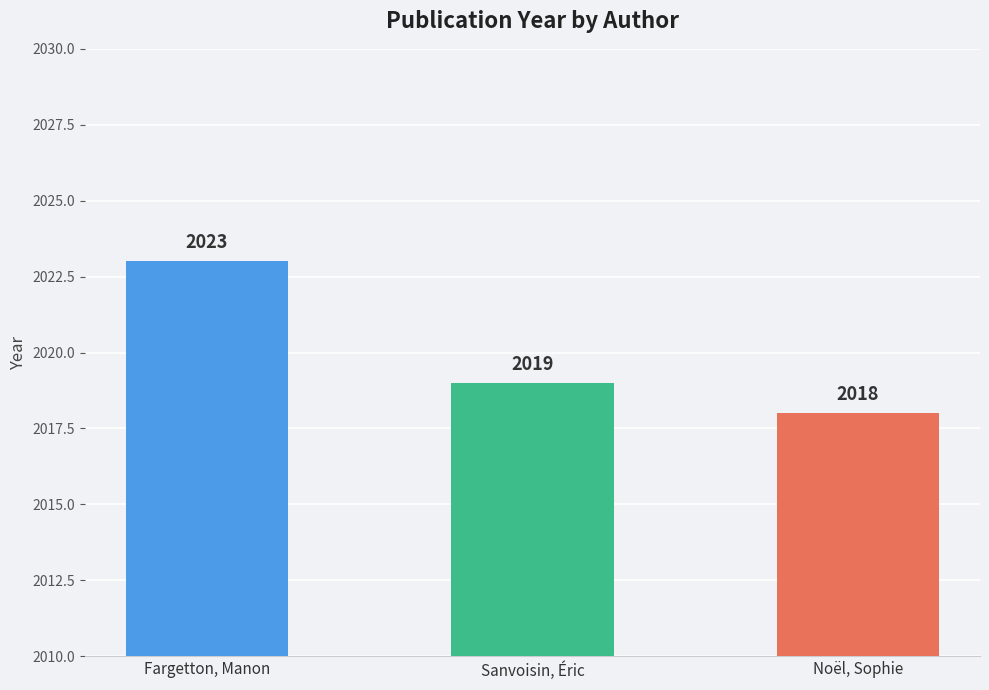

At which label is the value closest to 2020?

Sanvoisin, Éric